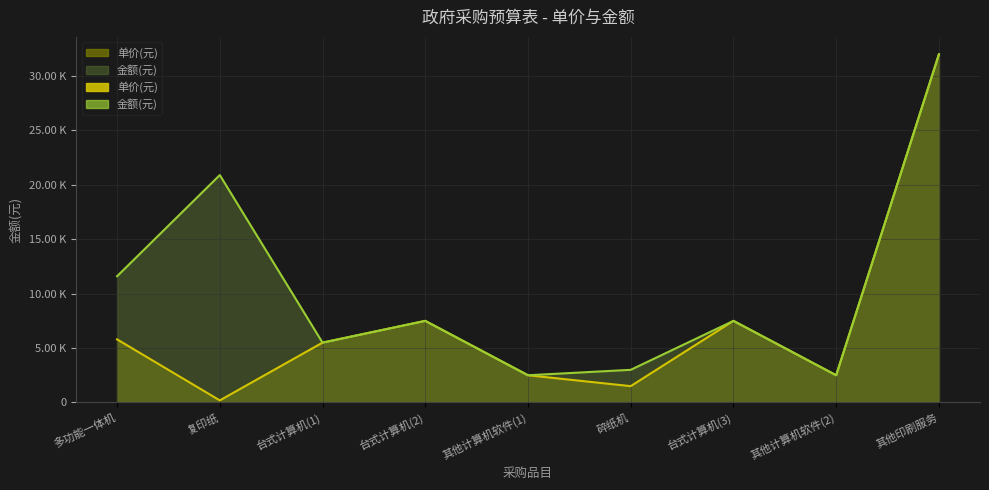

What is the difference between the second highest and second lowest values in the 金额(元) series?

18400